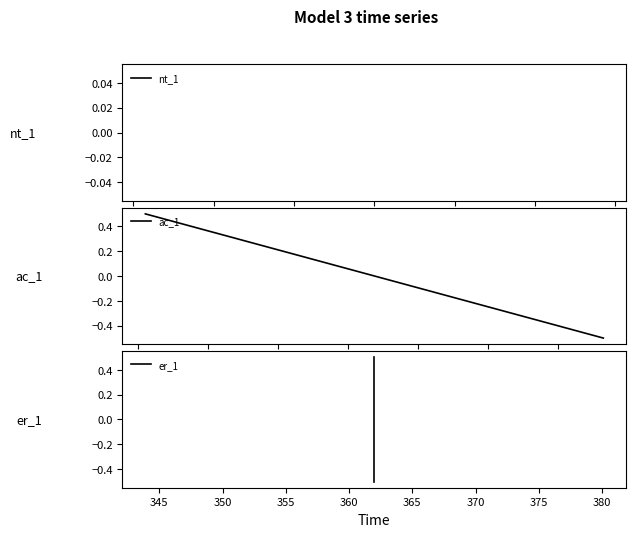

What is the maximum value for er_1?

0.5